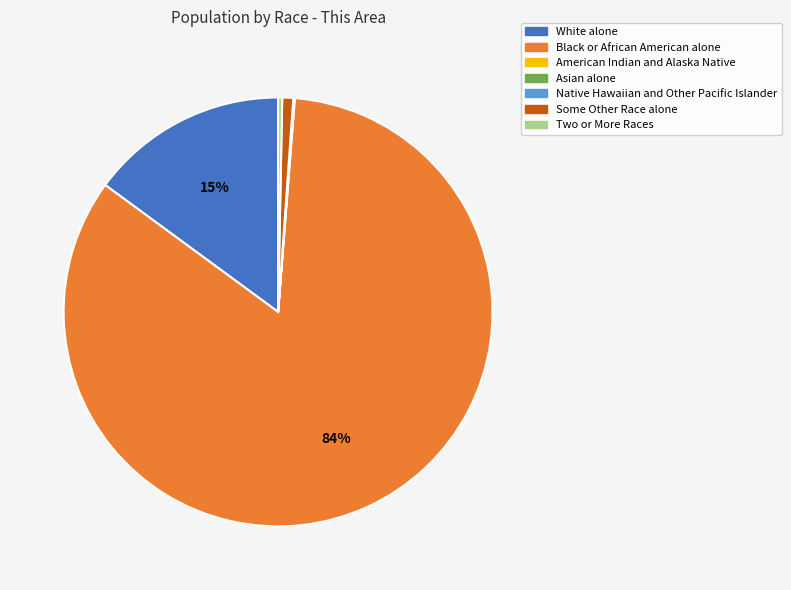

To the nearest percent, what is the difference between the largest and smallest slice percentages?

84%